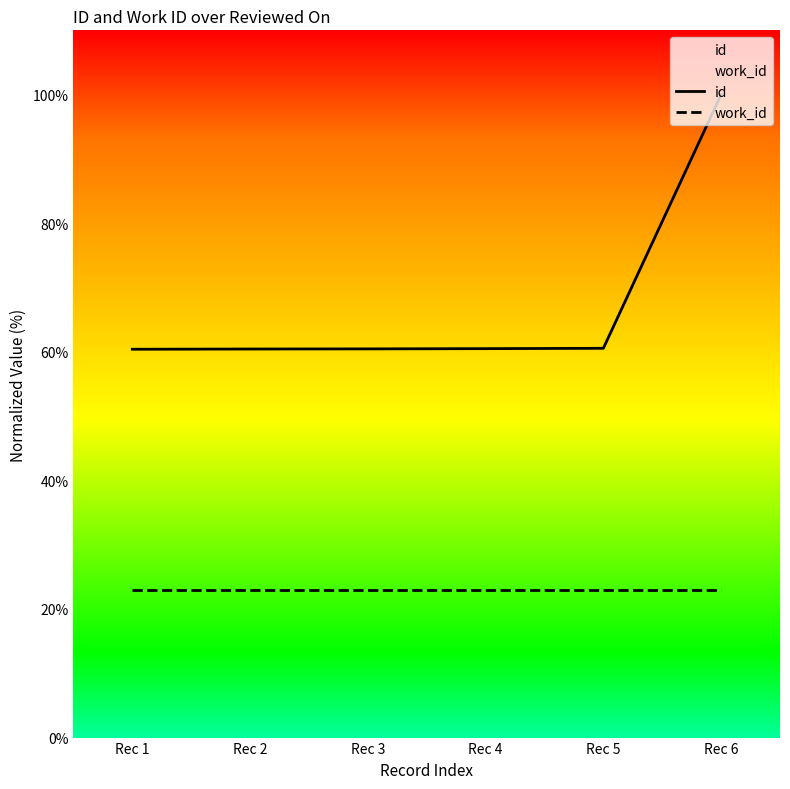

True or false: work_id has more than 0 points higher than both neighbors.

False